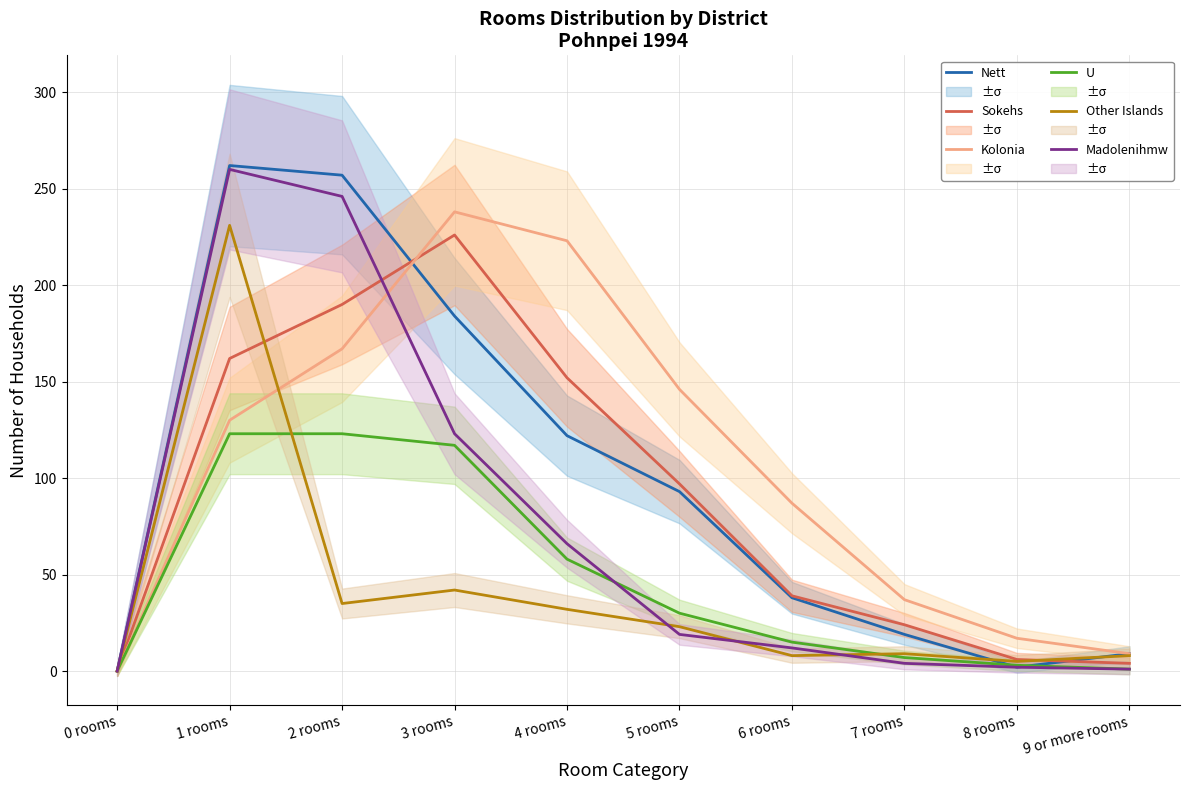

True or false: Kolonia has more than 2 points higher than both neighbors.

False